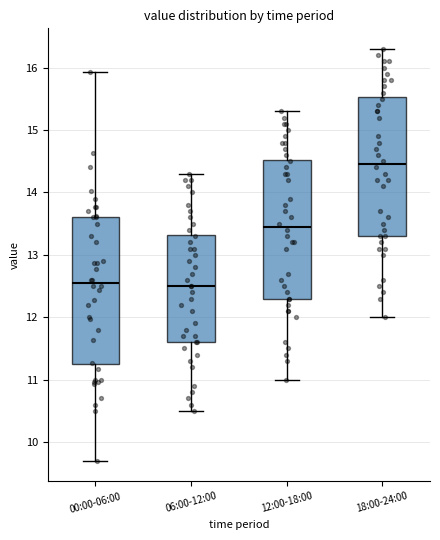

Reading left to right, transcribe this box plot: for each box, give where its median line is, the range the box spans, and where its two whiskers end, as read against the y-axis. The values are not printed on the chart, so give them approximately, as read against the axis.

00:00-06:00: median 12.6, box 11.2 to 13.6, whiskers 9.7 to 15.9
06:00-12:00: median 12.5, box 11.6 to 13.3, whiskers 10.5 to 14.3
12:00-18:00: median 13.5, box 12.3 to 14.5, whiskers 11.0 to 15.3
18:00-24:00: median 14.5, box 13.3 to 15.5, whiskers 12.0 to 16.3